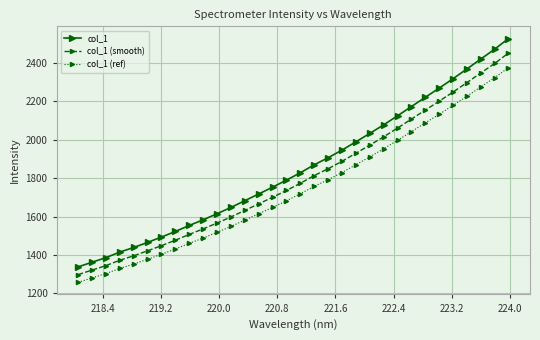

List the series in order of their peak value, lowest first.

col_1 (ref), col_1 (smooth), col_1